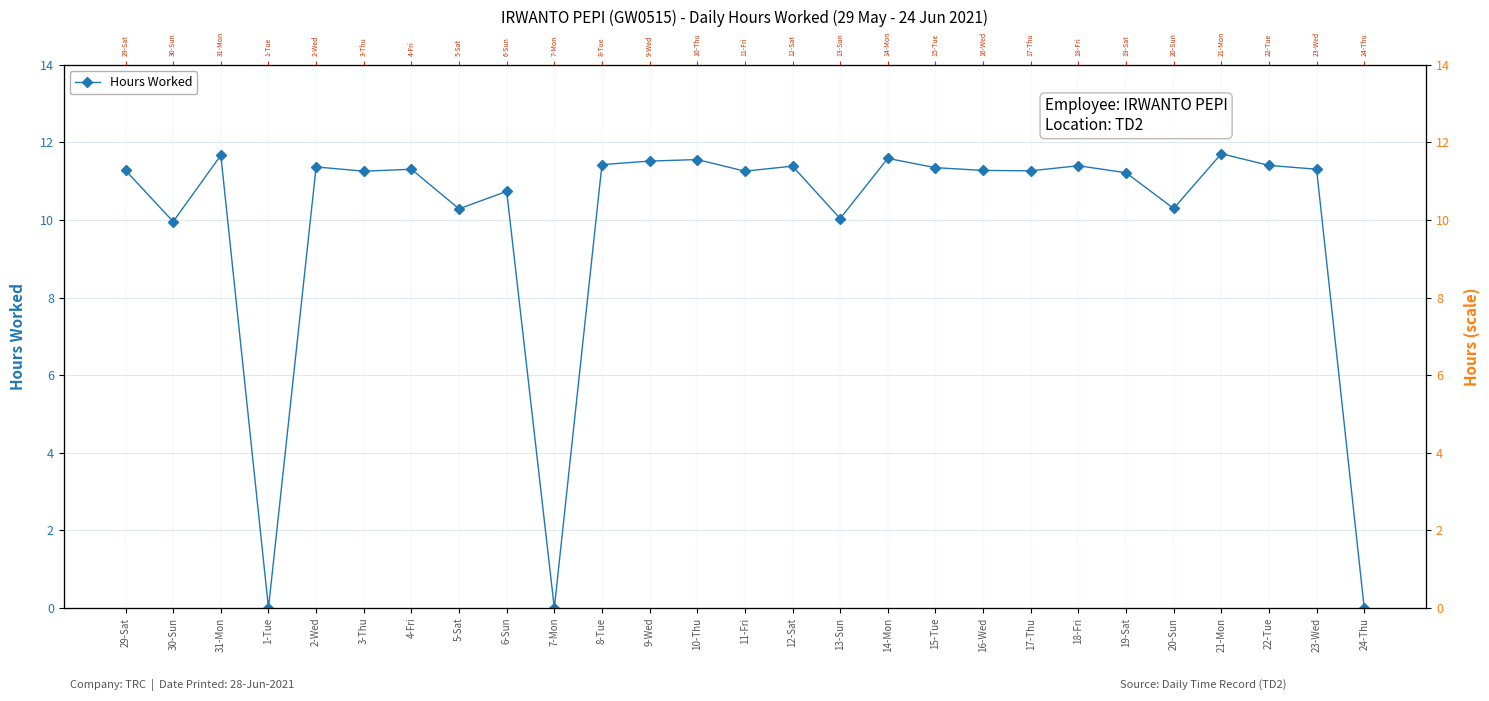

The chart shows a value of 11.4 at 22-Tue. True or false?

True